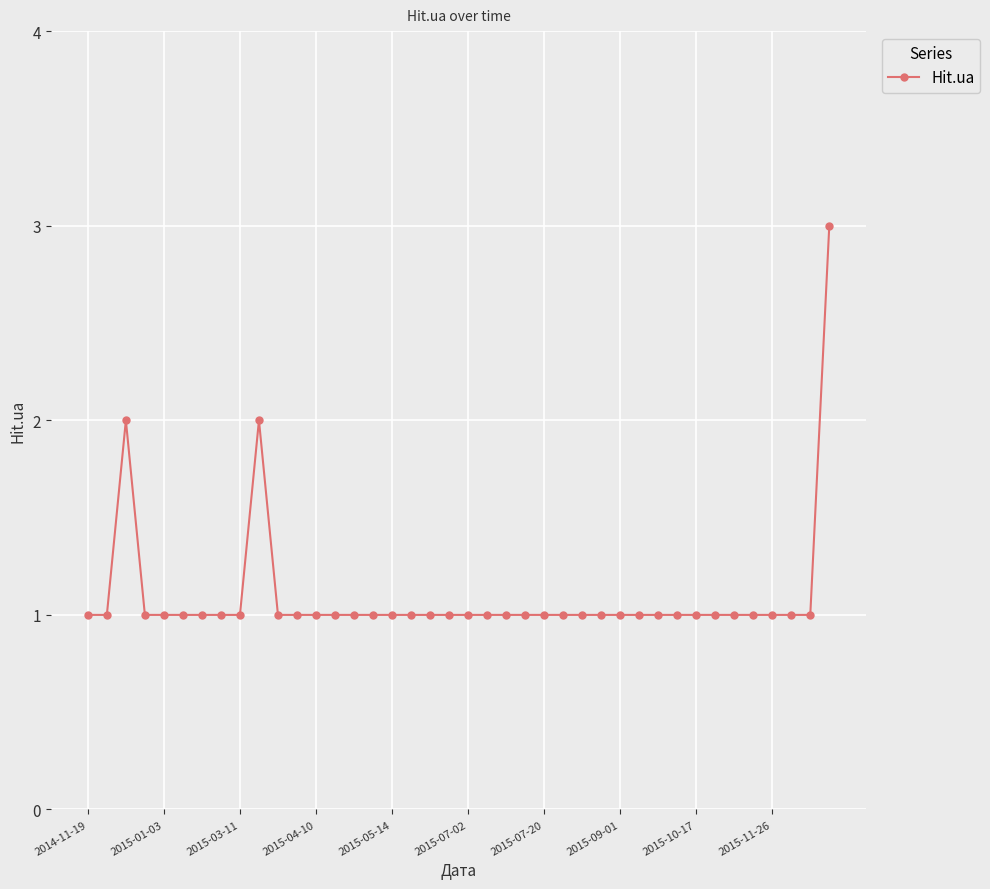

Count the number of data series in this chart.

1